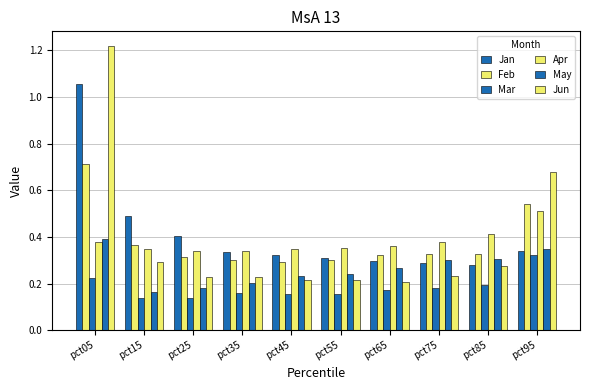

List the series in order of their peak value, lowest first.

Mar, May, Apr, Feb, Jan, Jun